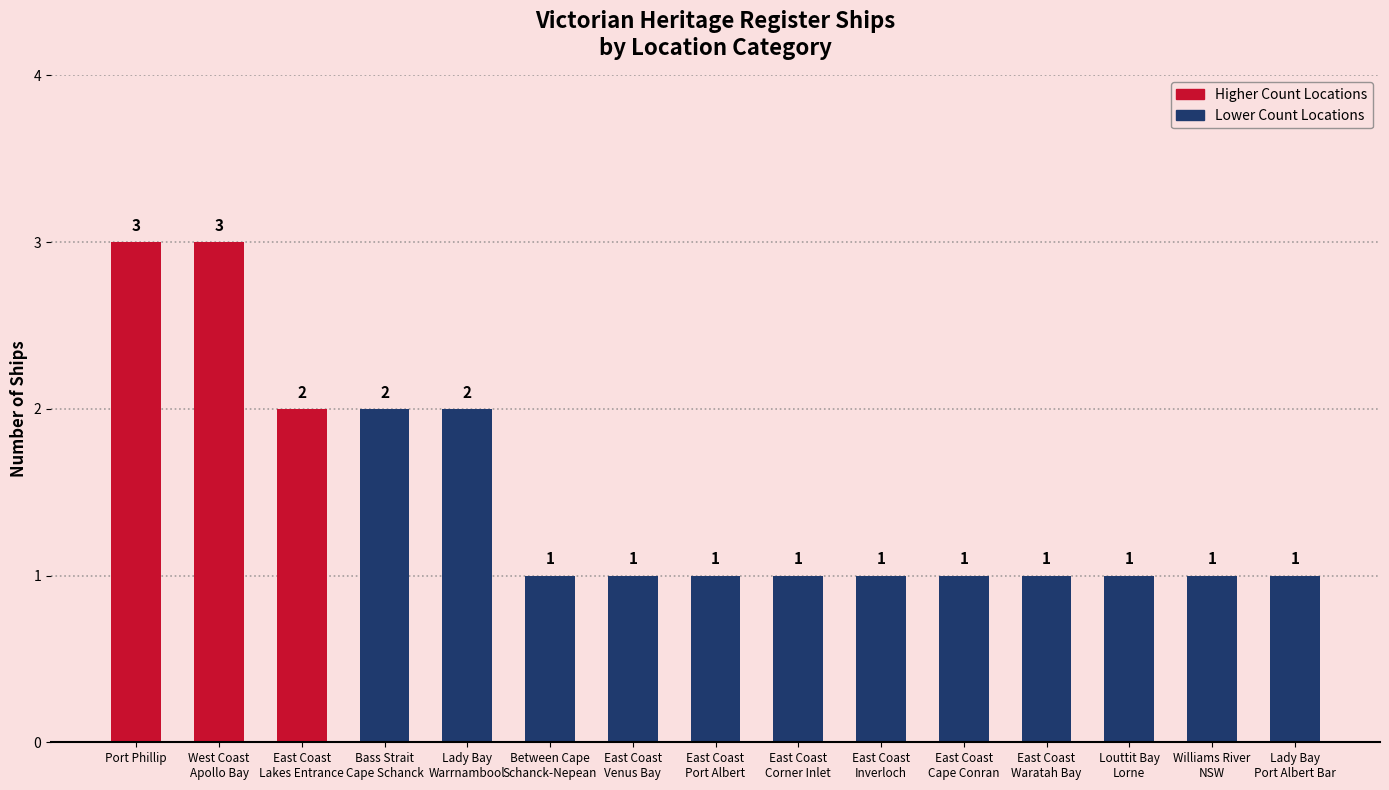

How many bars are there in total?

15